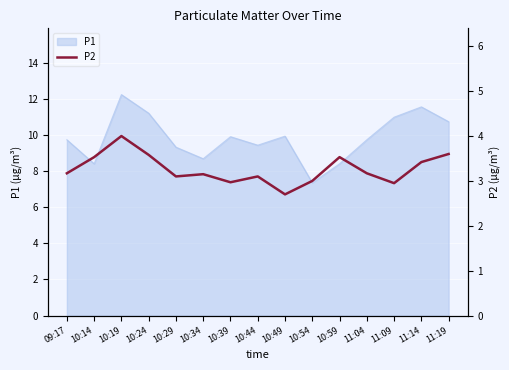

What is the minimum value shown in the chart?

2.7